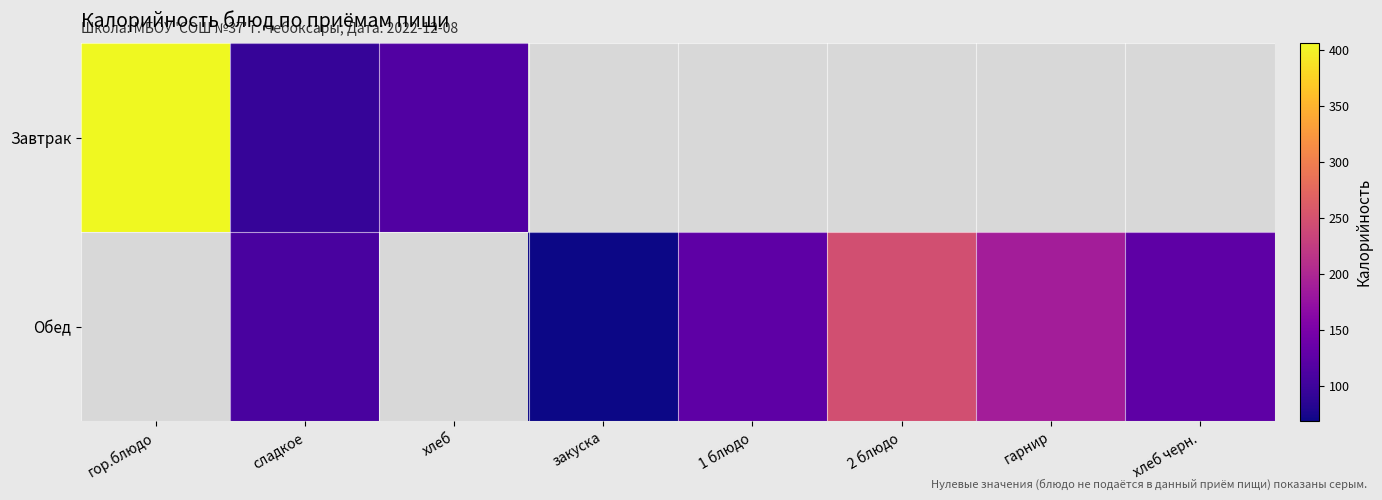

At which category does the chart reach its minimum across all series?

закуска